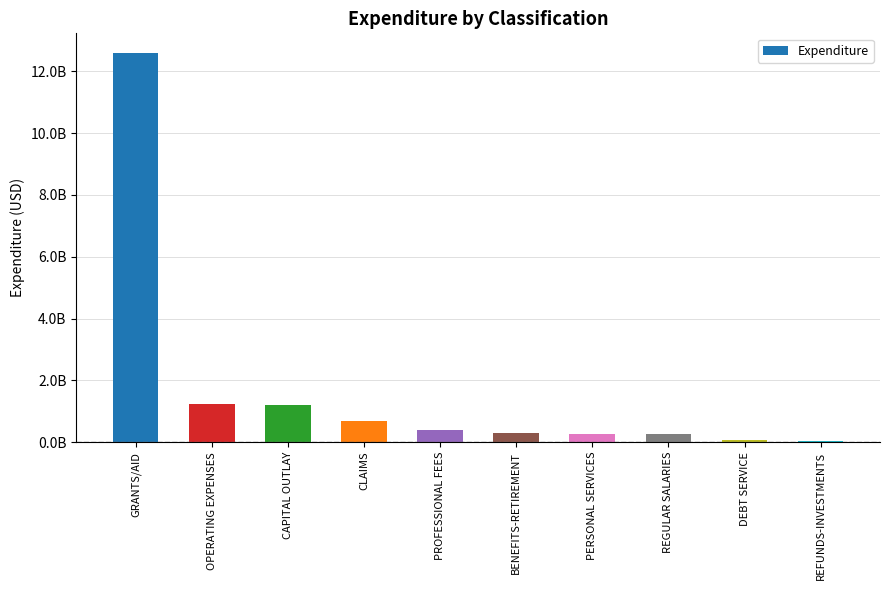

True or false: the data shows 39594512.1 at REFUNDS-INVESTMENTS.

True